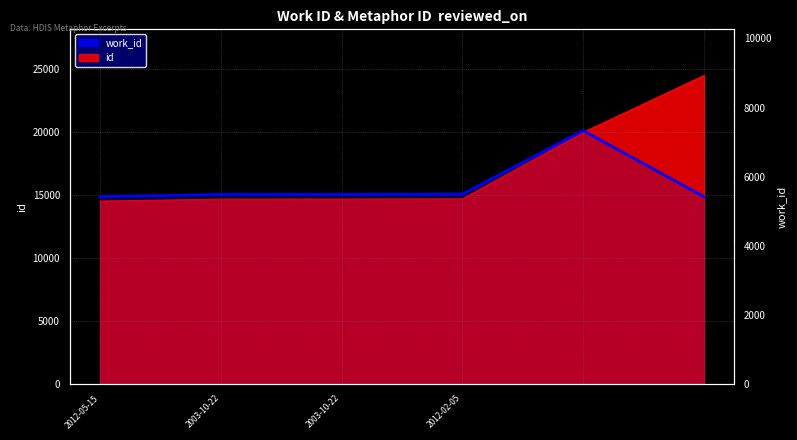

Where does the data first go above 5483?

2012-02-05